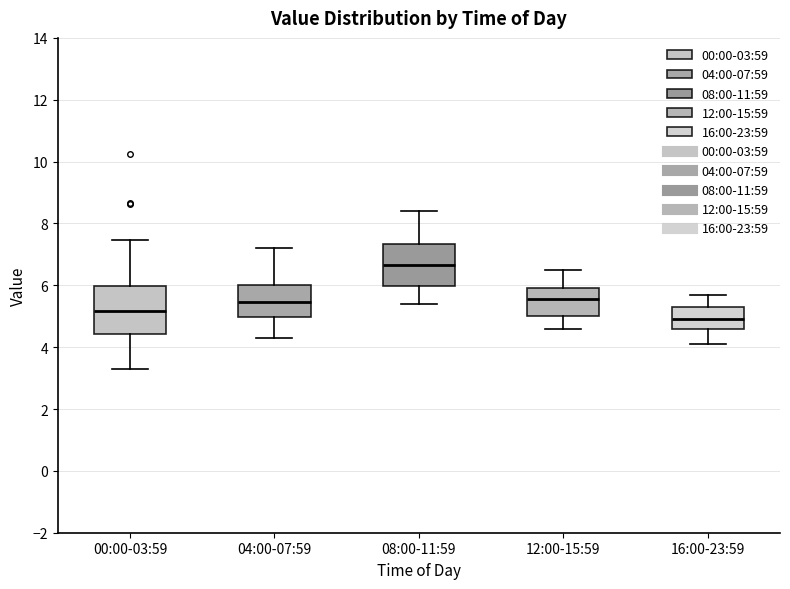

Where does the upper whisker of the box for 16:00-23:59 end on the y-axis? The values are not printed on the chart, so give them approximately, as read against the axis.

5.8